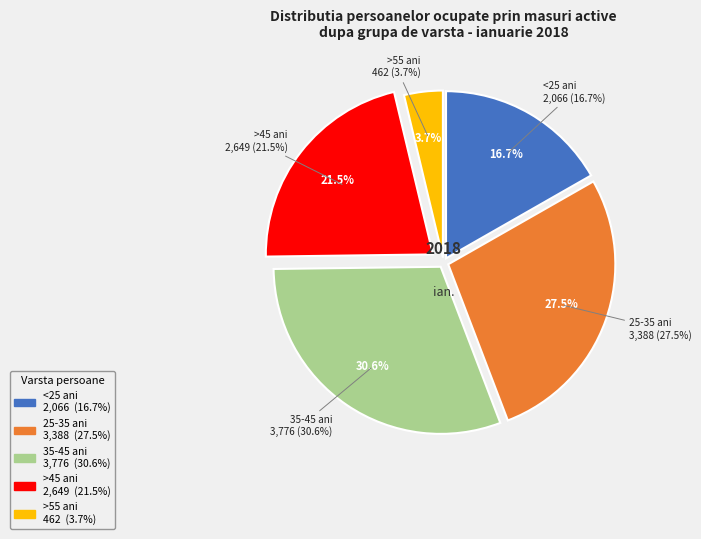

Combined, do pers. 35-45 ani and pers. cu varsta peste 45 de ani account for over 50%?

Yes